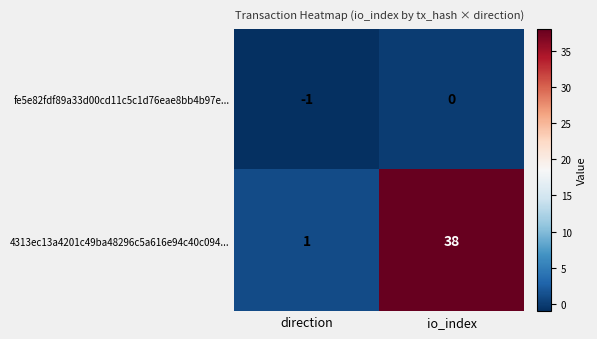

How many categories are shown in the chart?

2